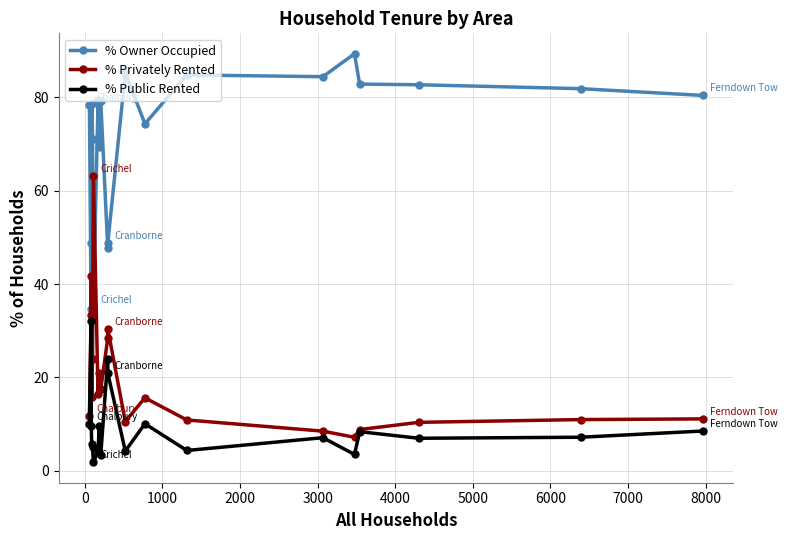

What is the greatest value displayed?

89.3